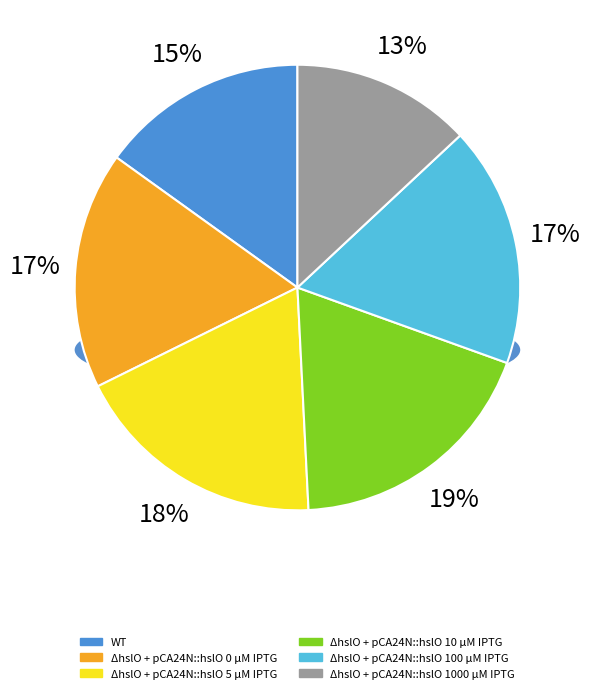

Is ΔhslO + pCA24N::hslO 10 µM IPTG the majority of the pie?

No